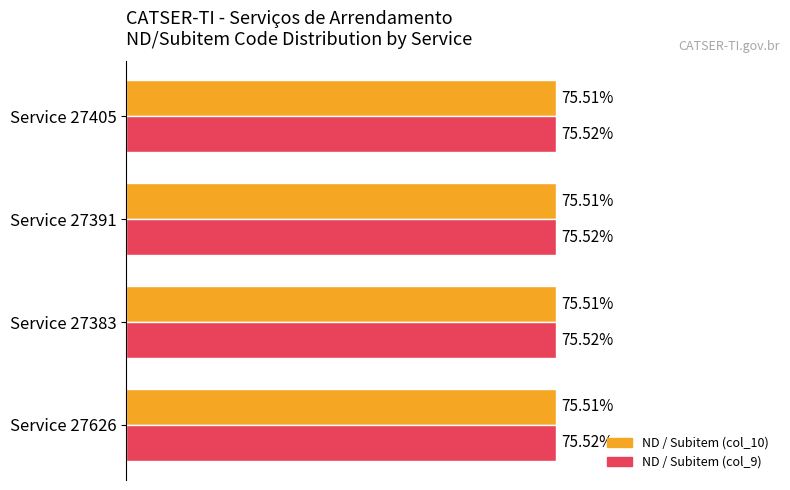

Rank the series by their average value, from lowest to highest.

ND / Subitem (col_10), ND / Subitem (col_9)